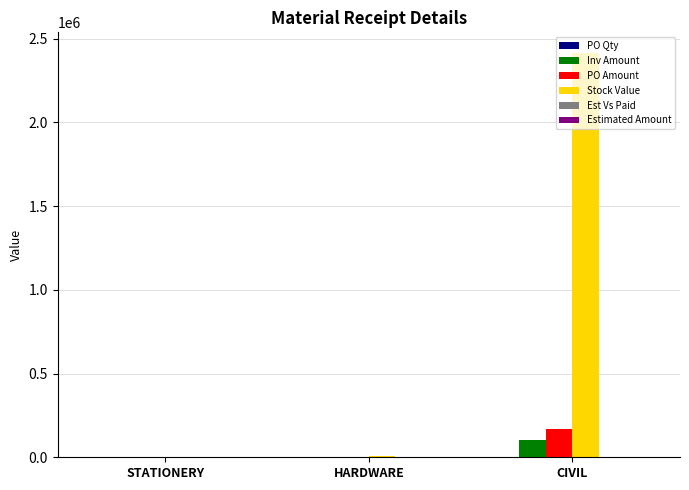

What is the sum of all PO Amount values?

169477